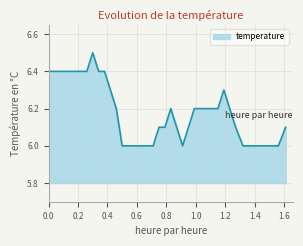

What is the maximum value shown in the chart?

6.5